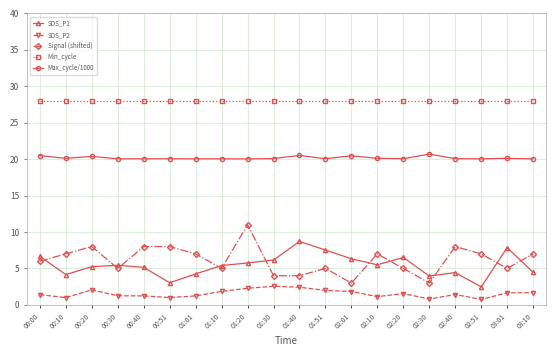

Which series has the largest range (max minus min)?

Signal (shifted)